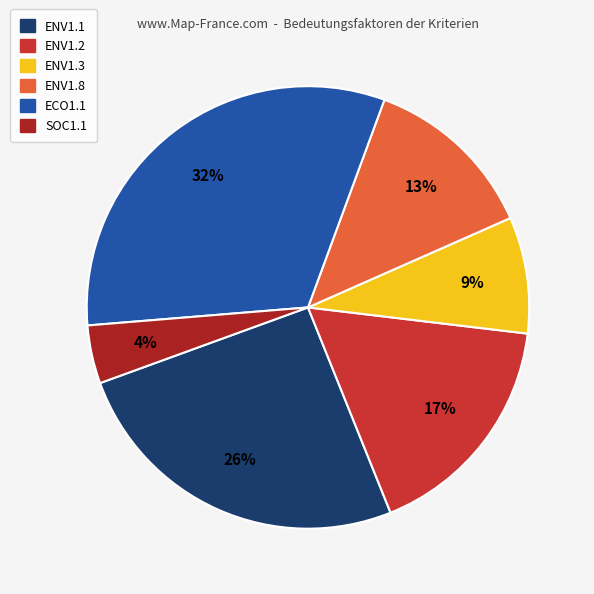

To the nearest percent, what portion does ECO1.1 represent?

32%